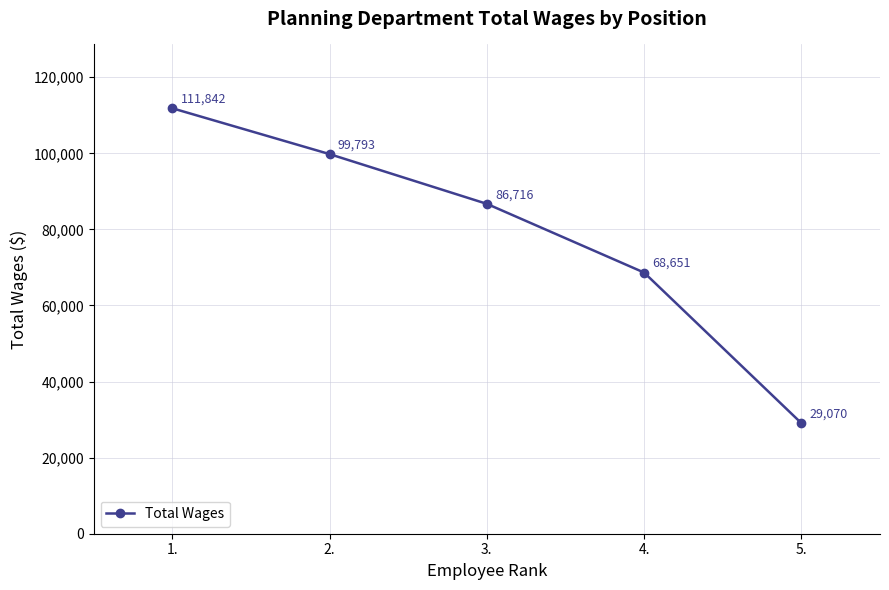

What is the change in value from 1. to 2.?

-12049